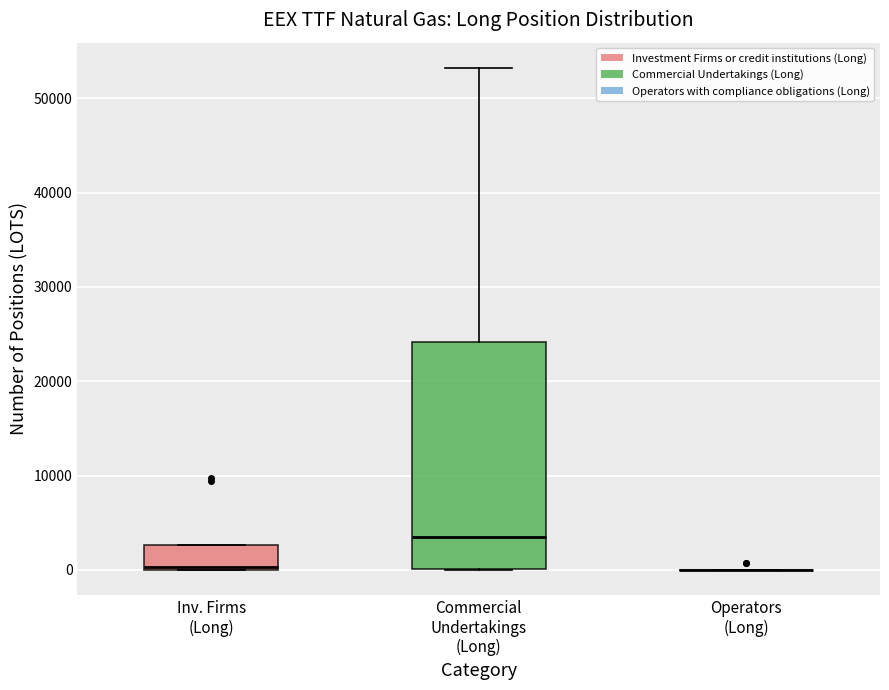

Where is the upper edge of the box for Commercial Undertakings (Long) on the y-axis? The values are not printed on the chart, so give them approximately, as read against the axis.

24000